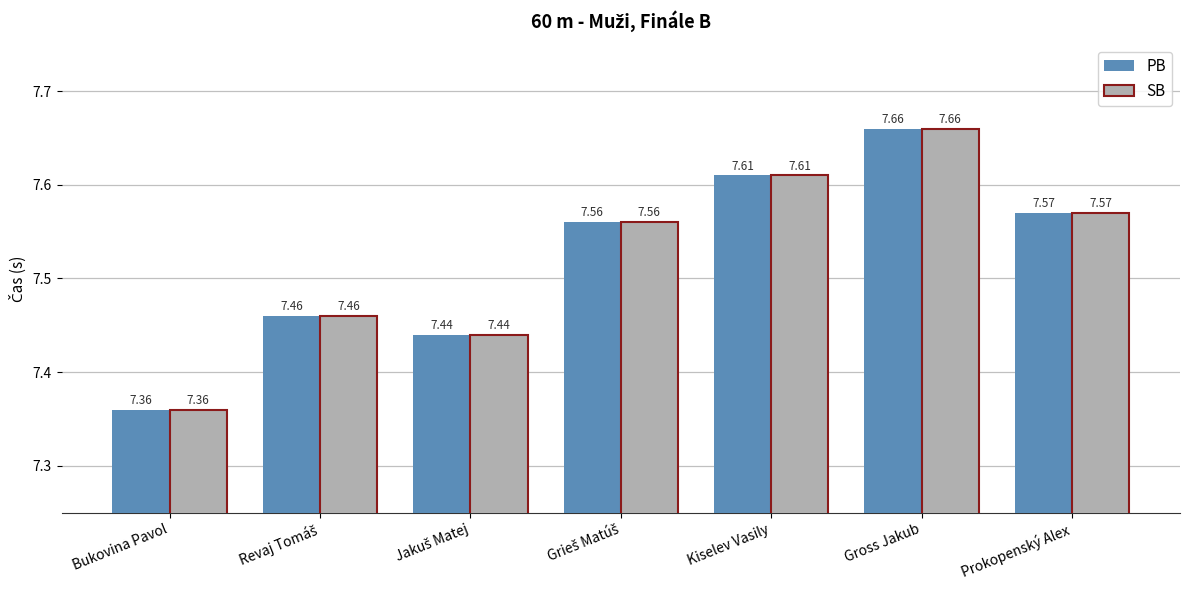

Does the chart contain stacked bars?

No